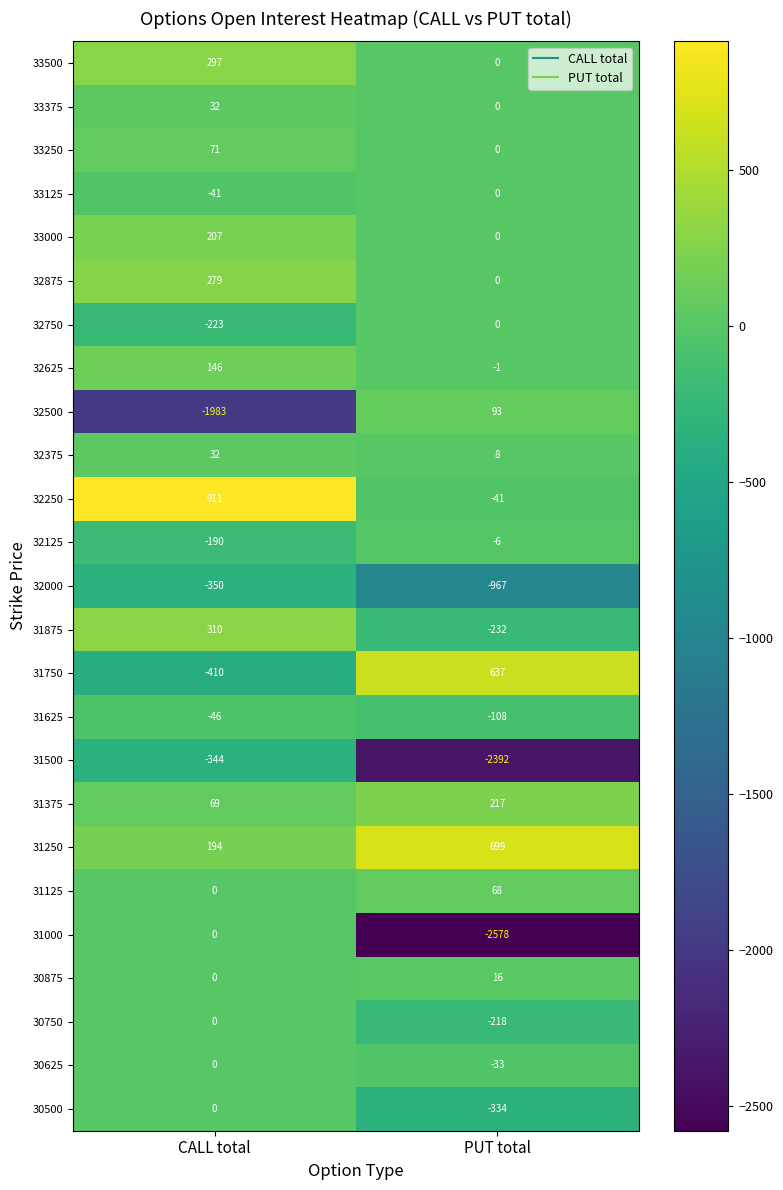

How many data points does each series have?

2